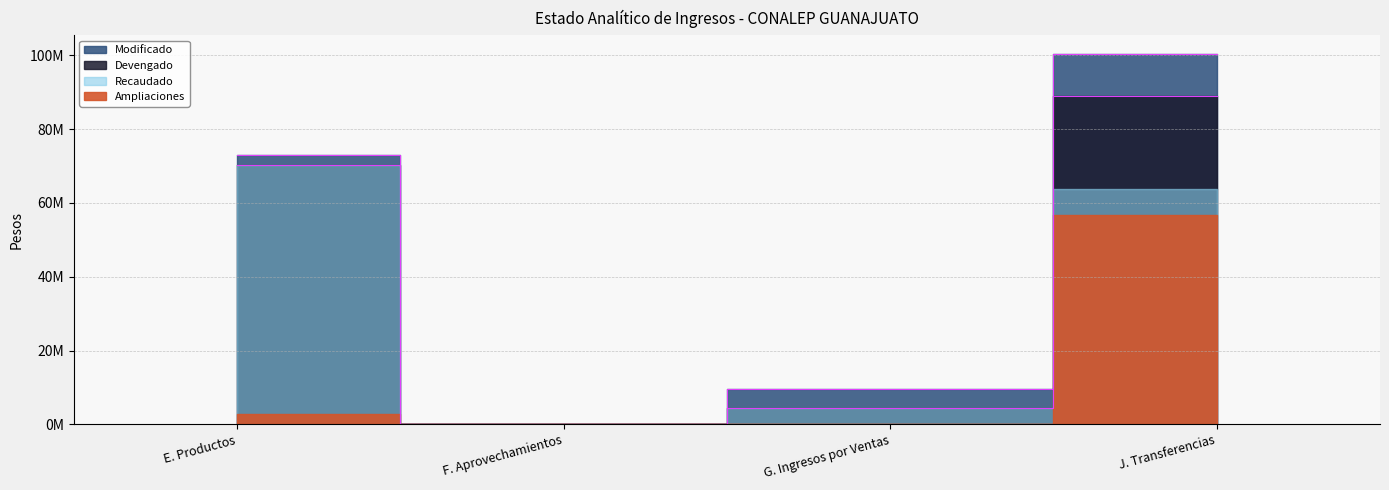

Which series has the widest spread of values?

Modificado